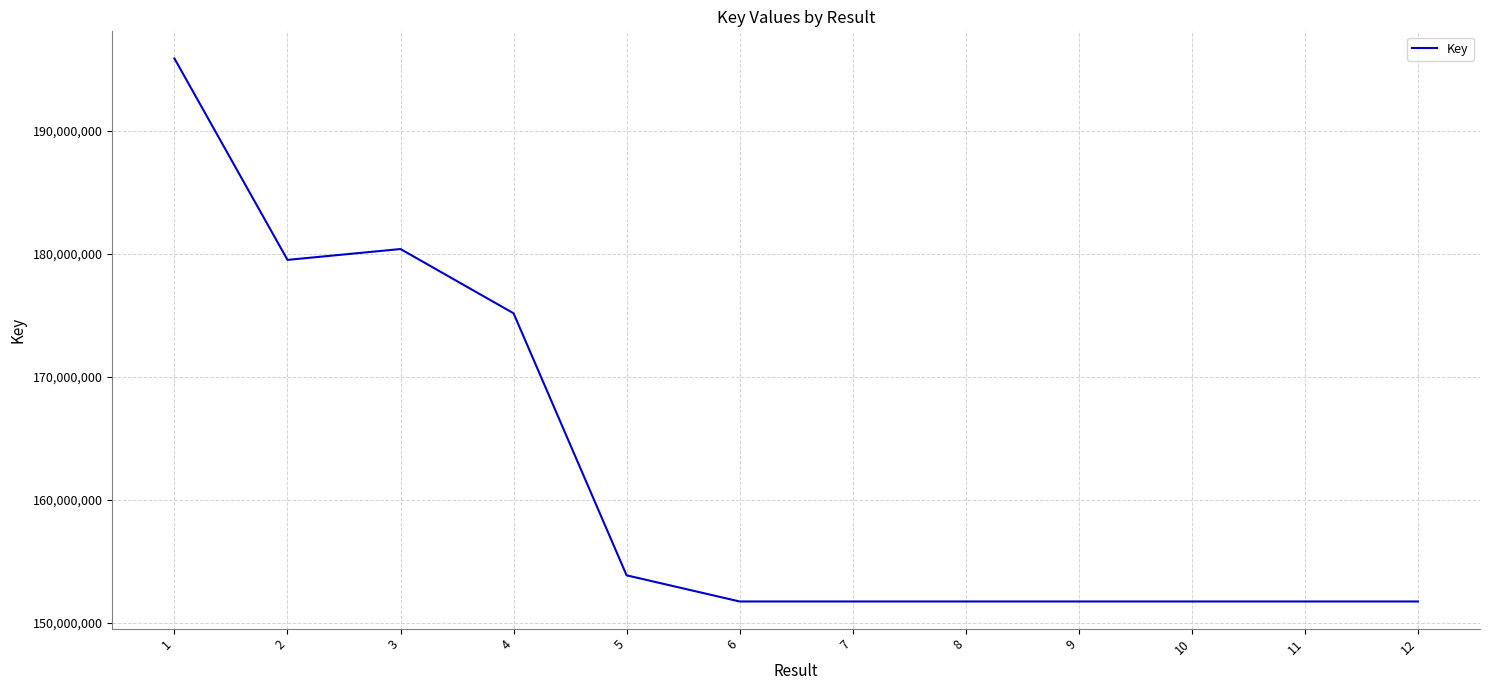

What is the smallest value displayed?

151714227